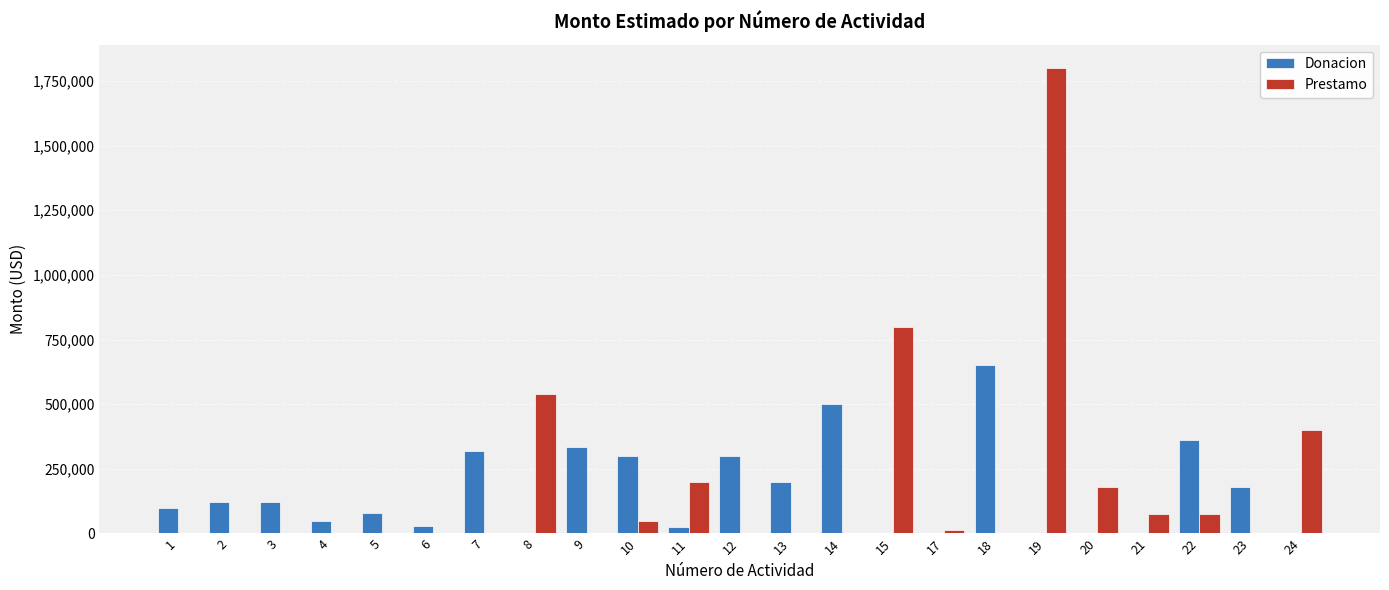

Are the bars horizontal?

No